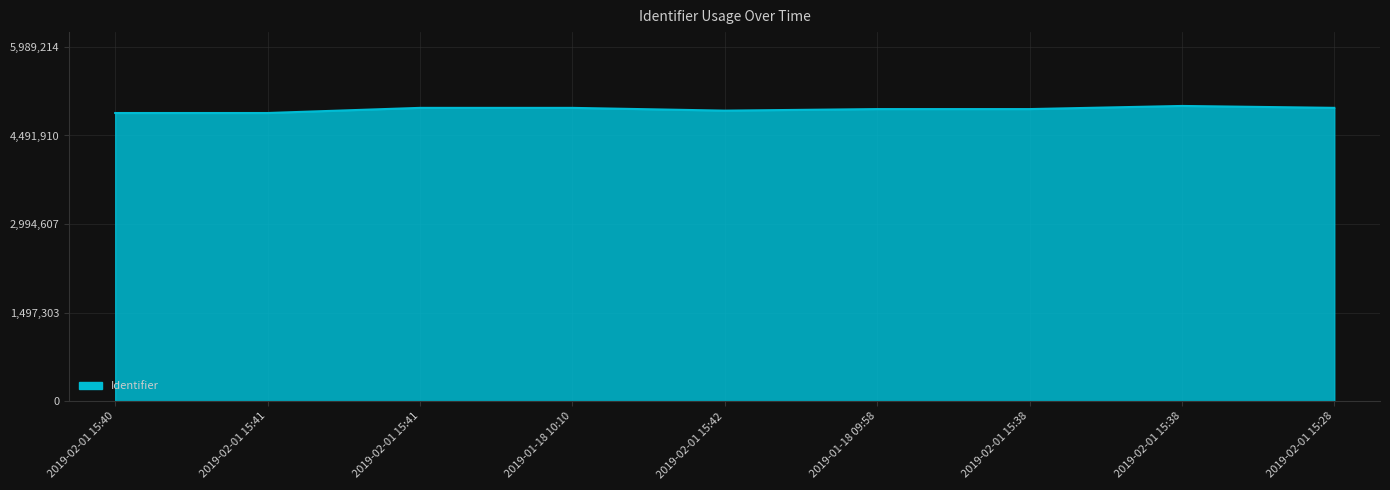

What is the difference between the values at 2019-02-01 15:38 and 2019-02-01 15:42?

78982